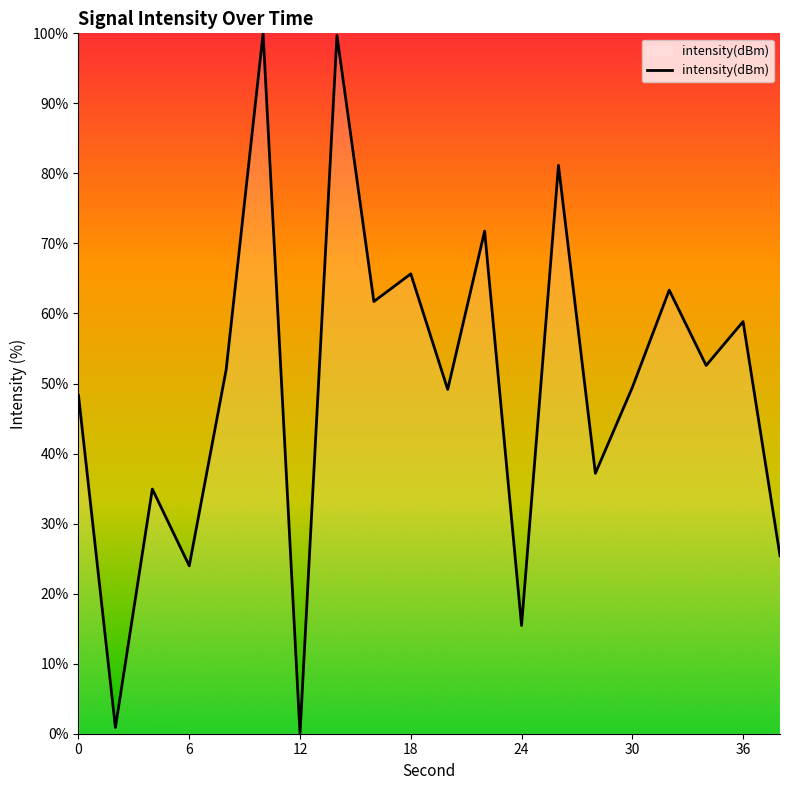

What is the difference between the maximum and minimum values?

100.0